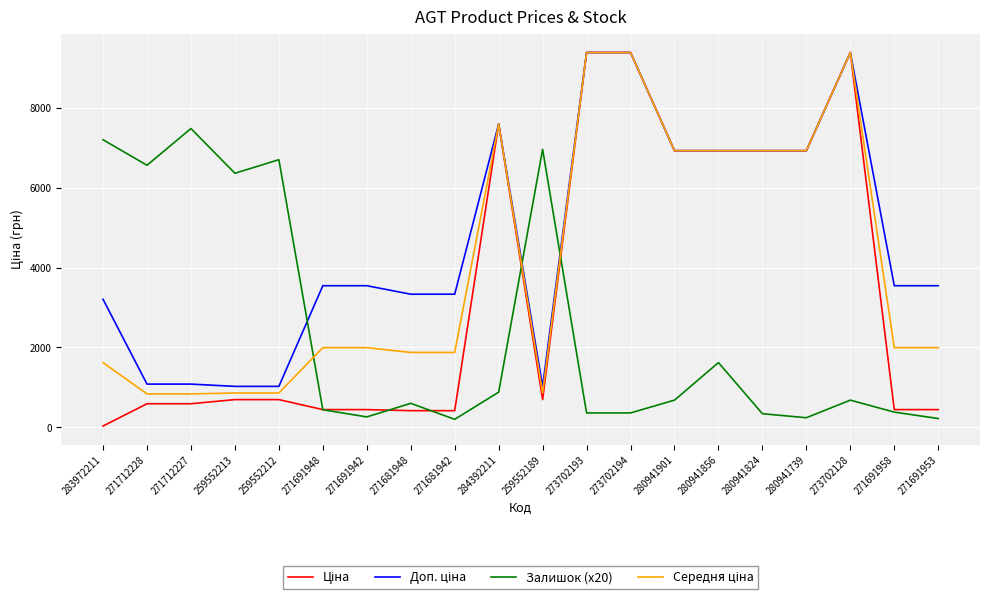

The value of Залишок (x20) at 271712227 is 7480.0. True or false?

True